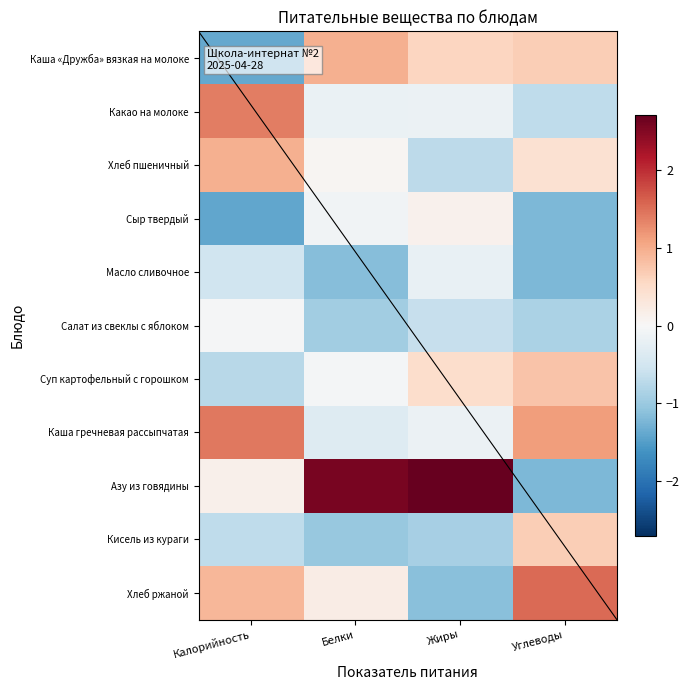

Reading left to right, list all the values displayed in this chart.

Каша «Дружба» вязкая на молоке: Калорийность=-1.4	Белки=1.0	Жиры=0.6	Углеводы=0.7
Какао на молоке: Калорийность=1.4	Белки=-0.2	Жиры=-0.2	Углеводы=-0.7
Хлеб пшеничный: Калорийность=1.0	Белки=0.1	Жиры=-0.7	Углеводы=0.4
Сыр твердый: Калорийность=-1.4	Белки=-0.1	Жиры=0.1	Углеводы=-1.2
Масло сливочное: Калорийность=-0.5	Белки=-1.2	Жиры=-0.2	Углеводы=-1.2
Салат из свеклы с яблоком: Калорийность=-0.0	Белки=-0.9	Жиры=-0.6	Углеводы=-0.9
Суп картофельный с горошком: Калорийность=-0.7	Белки=-0.0	Жиры=0.5	Углеводы=0.8
Каша гречневая рассыпчатая: Калорийность=1.4	Белки=-0.3	Жиры=-0.2	Углеводы=1.1
Азу из говядины: Калорийность=0.1	Белки=2.6	Жиры=2.7	Углеводы=-1.2
Кисель из кураги: Калорийность=-0.7	Белки=-1.0	Жиры=-0.9	Углеводы=0.7
Хлеб ржаной: Калорийность=0.9	Белки=0.2	Жиры=-1.1	Углеводы=1.5